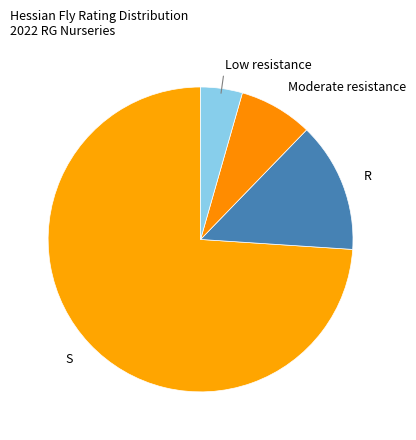

Count the number of slices in the pie.

4